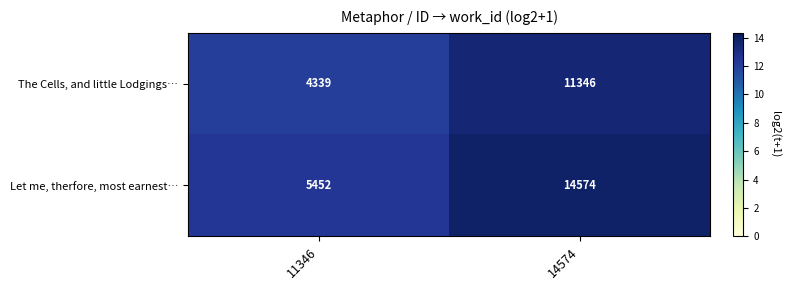

List the series in order of their peak value, lowest first.

The Cells, and little Lodgings…, Let me, therfore, most earnest…